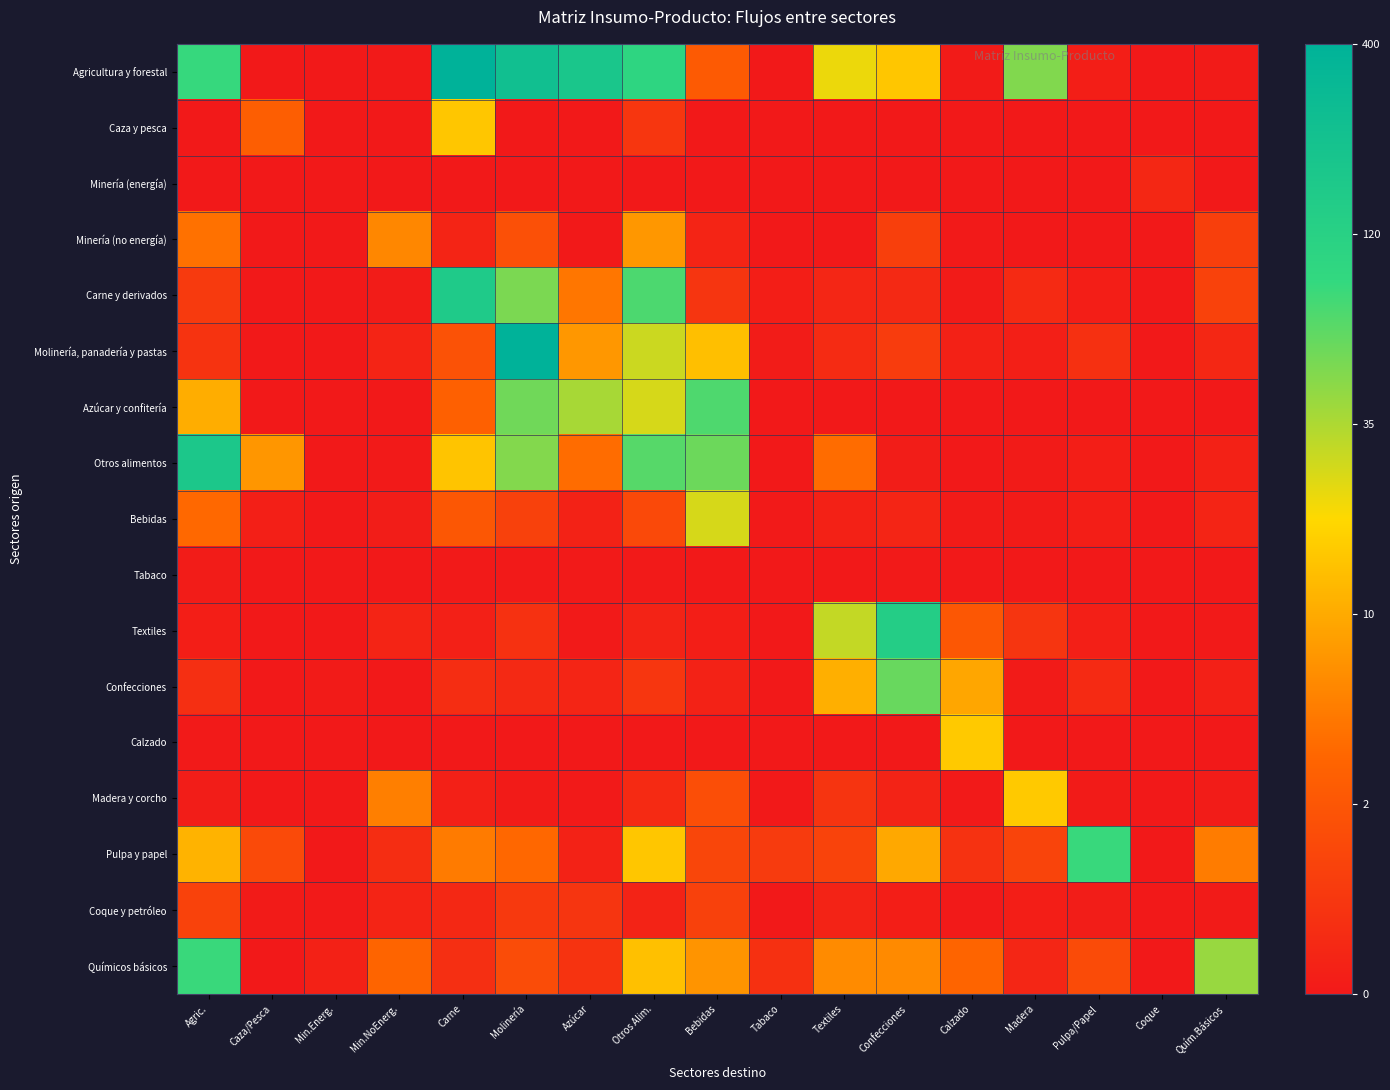

What is the greatest value displayed?

6.5